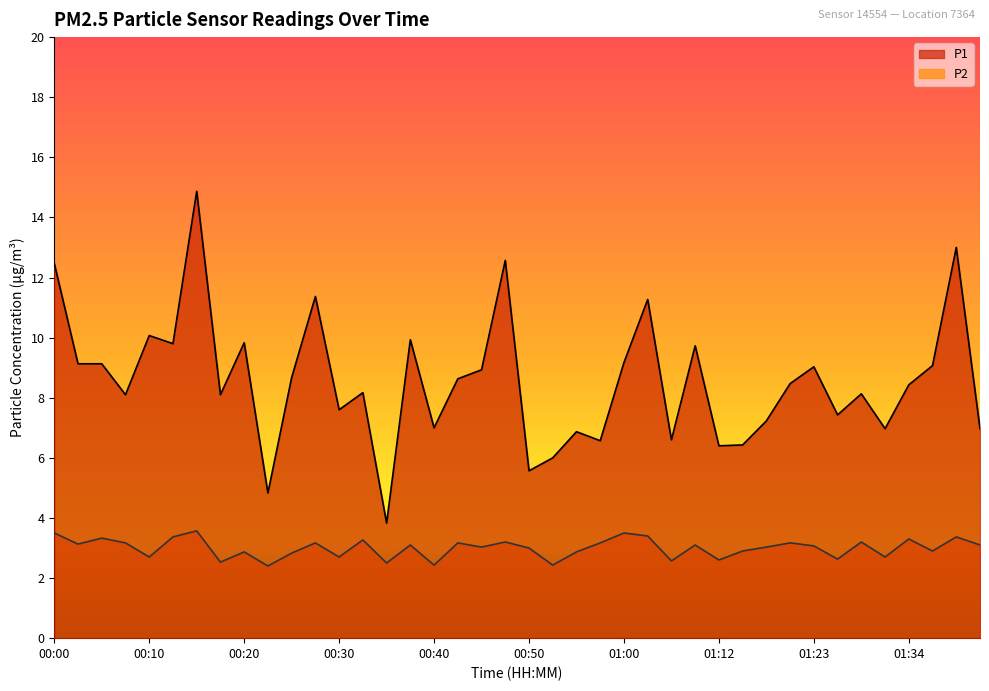

What are all the series names shown in the legend?

P1, P2